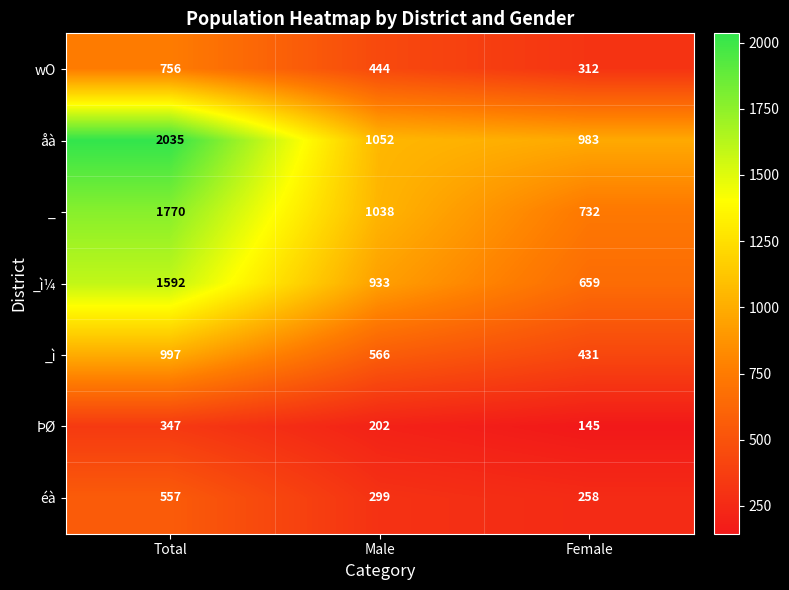

Where does the _ì series first go above 566?

Total